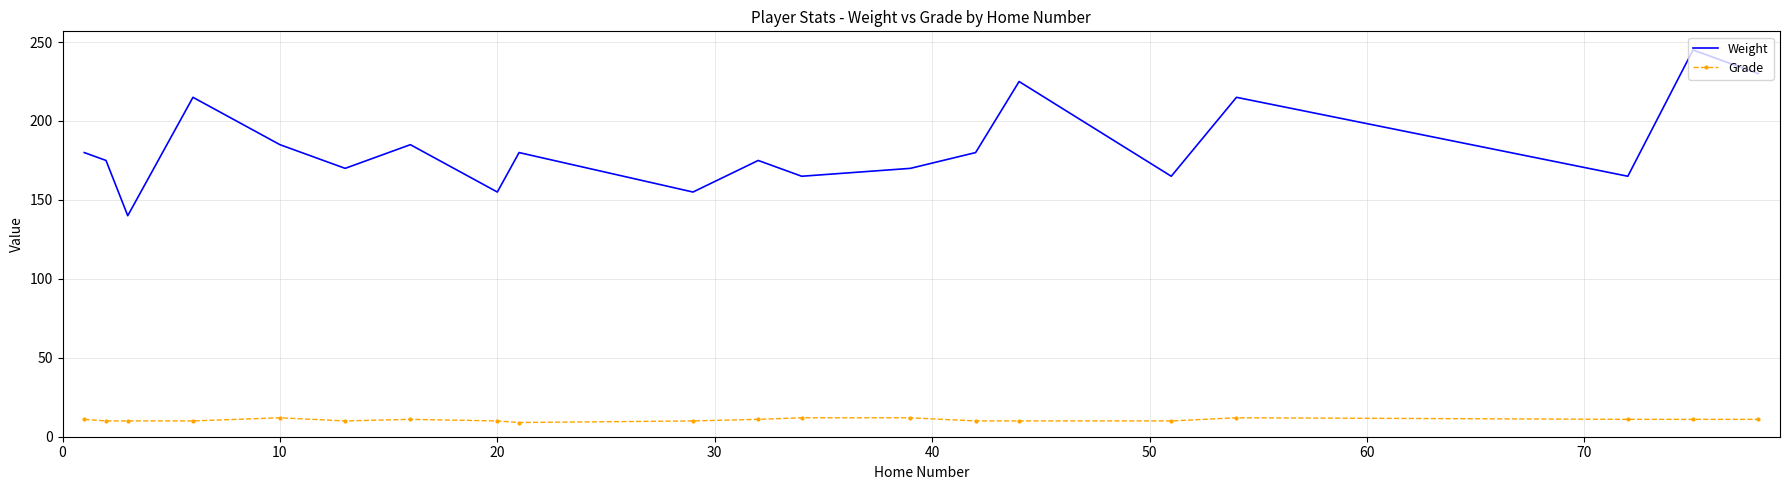

True or false: Grade and Weight intersect in this chart.

False